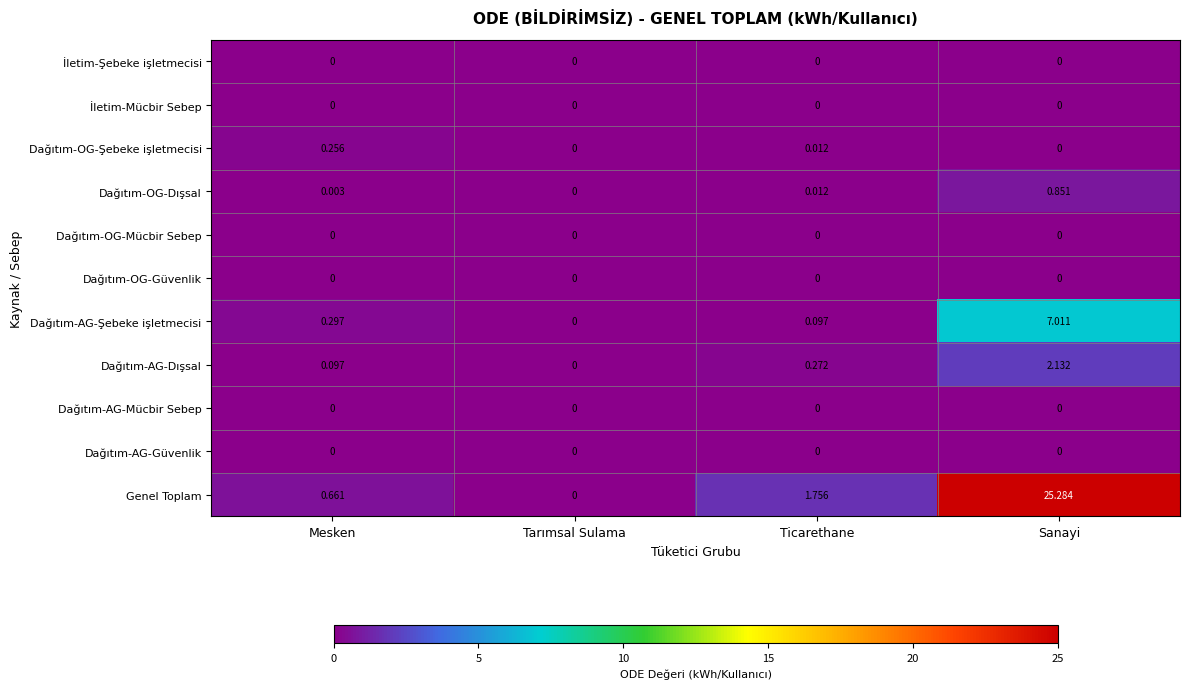

Where is Dağıtım-OG-Dışsal nearest to the value 0?

Tarımsal Sulama